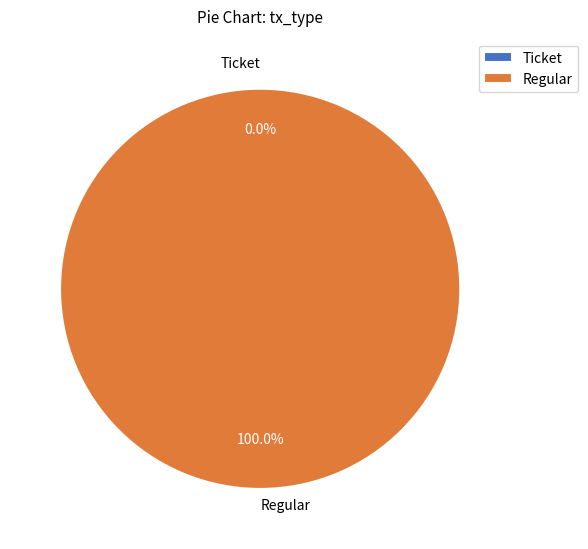

What percentage is the Regular slice, to the nearest percent?

100%